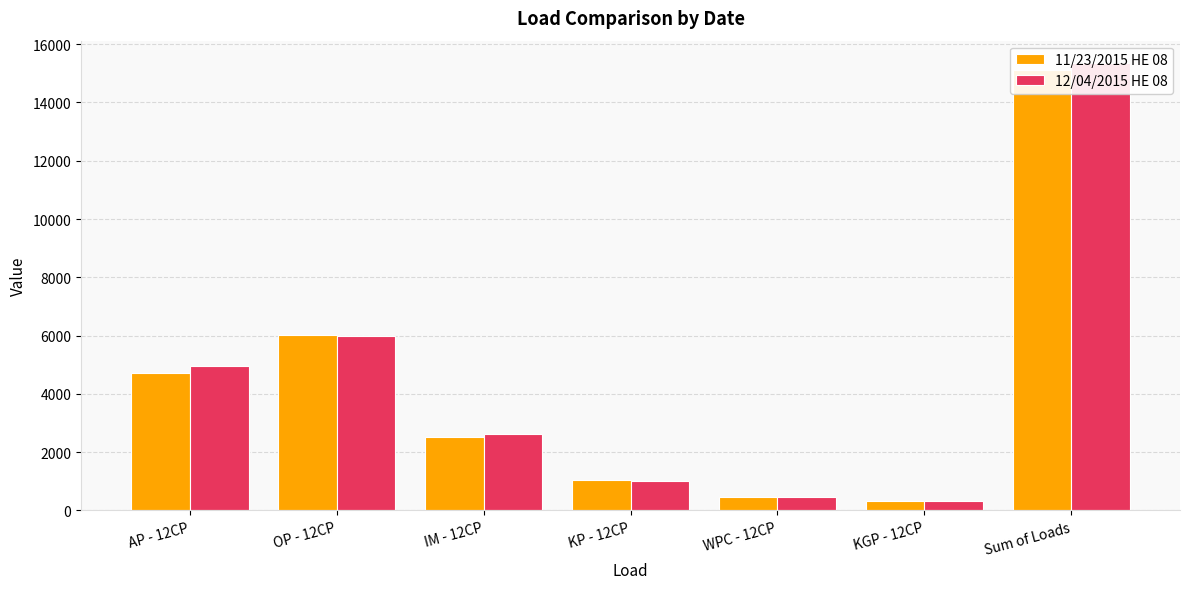

Which series has the widest spread of values?

12/04/2015 HE 08